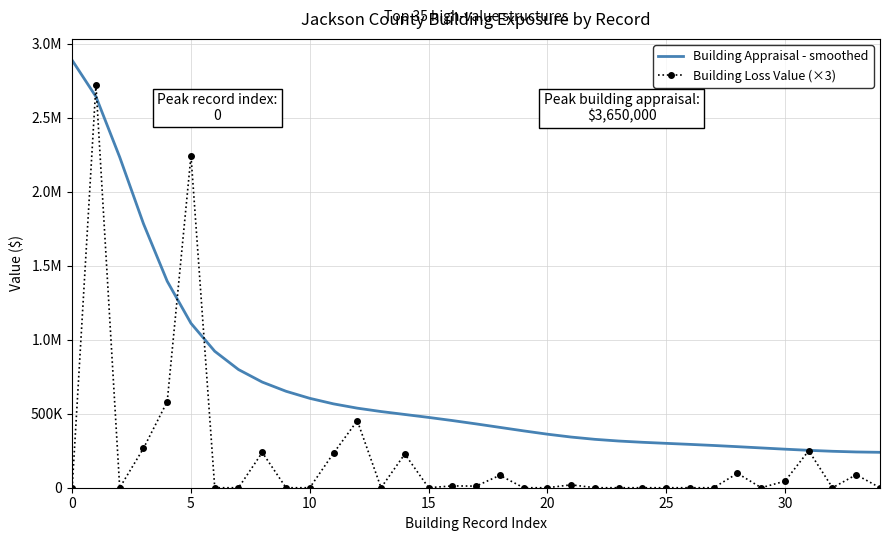

What are all the series names shown in the legend?

Building Appraisal - smoothed, Building Loss Value (×3)